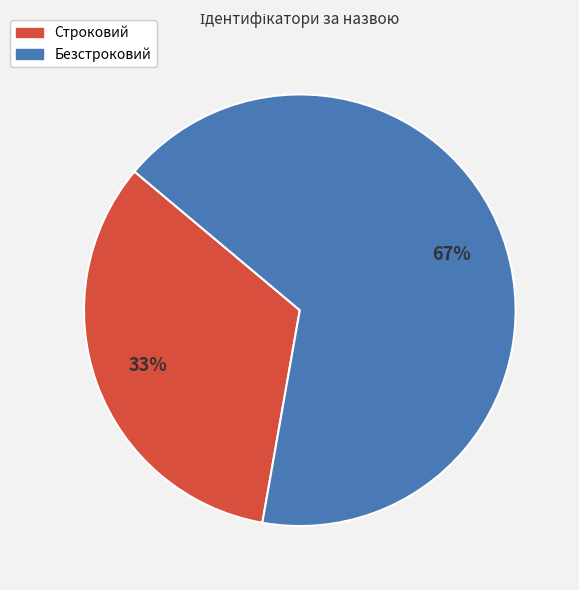

How many slices are in this pie chart?

2